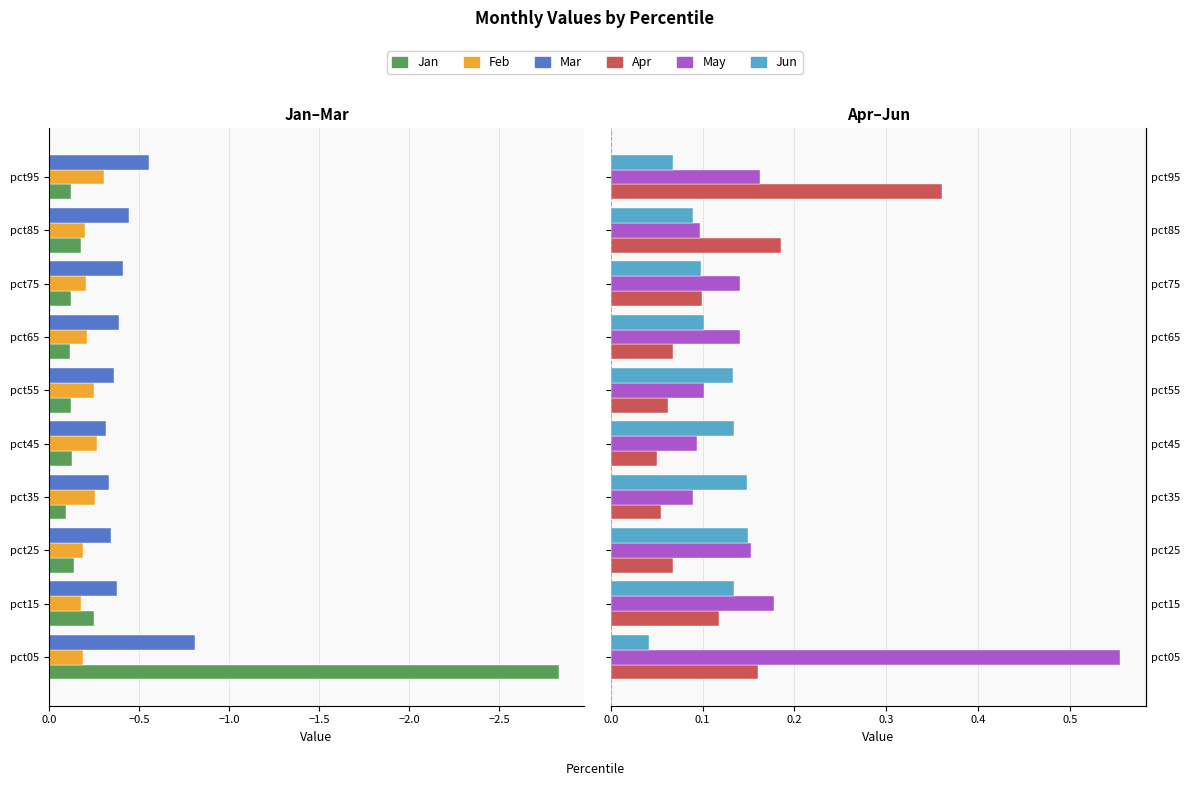

Reading left to right, extract all data points from this chart.

Jan: -2.8	-0.3	-0.1	-0.1	-0.1	-0.1	-0.1	-0.1	-0.2	-0.1
Feb: -0.2	-0.2	-0.2	-0.3	-0.3	-0.2	-0.2	-0.2	-0.2	-0.3
Mar: -0.8	-0.4	-0.3	-0.3	-0.3	-0.4	-0.4	-0.4	-0.4	-0.6
Apr: 0.2	0.1	0.1	0.1	0.1	0.1	0.1	0.1	0.2	0.4
May: 0.6	0.2	0.2	0.1	0.1	0.1	0.1	0.1	0.1	0.2
Jun: 0.0	0.1	0.1	0.1	0.1	0.1	0.1	0.1	0.1	0.1